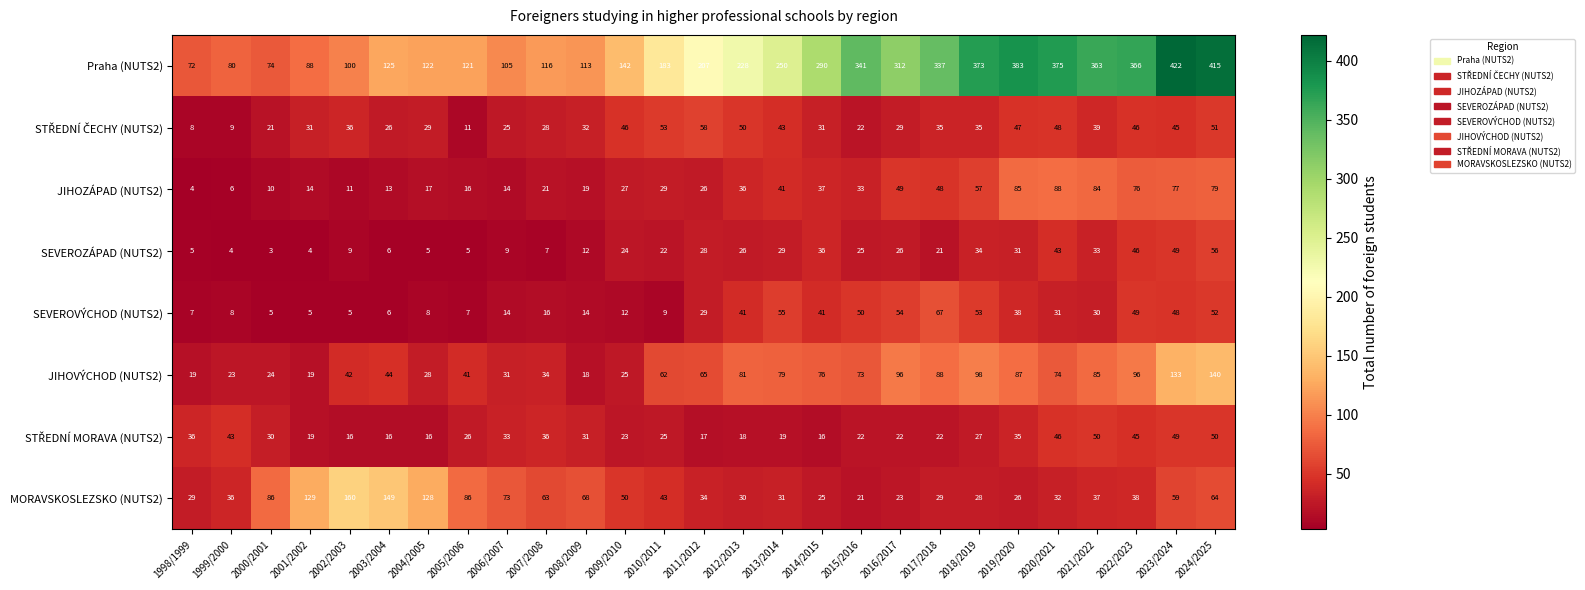

Which series has the widest spread of values?

Praha (NUTS2)